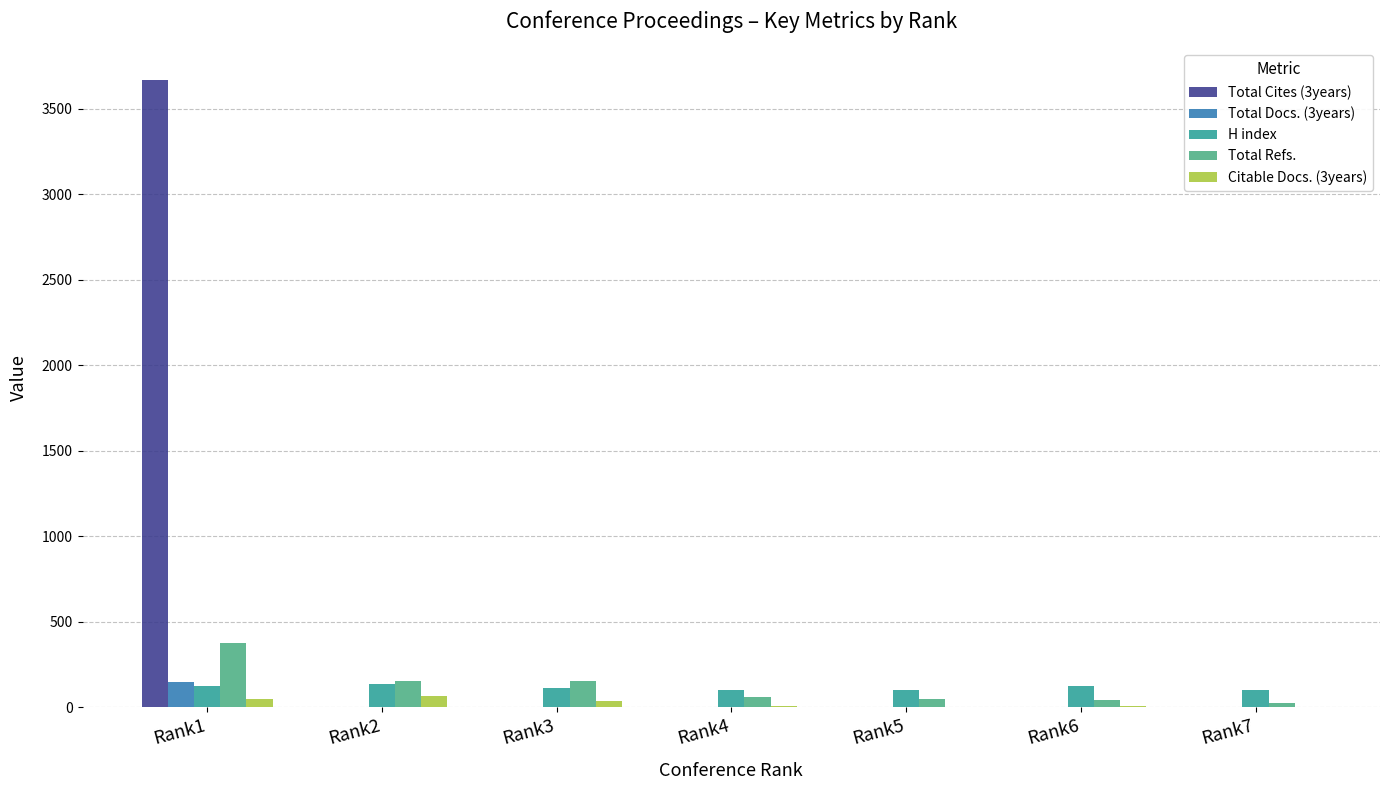

What is the sum of all H index values?

797